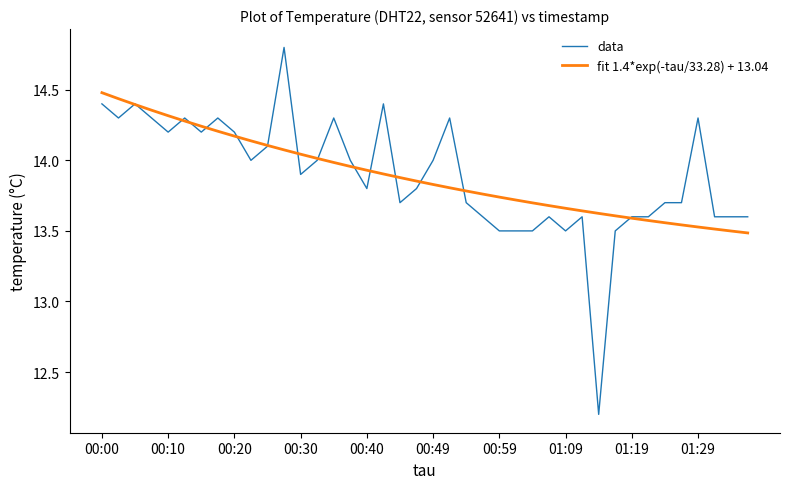

Which series ends up on top after the final intersection of data and fit 1.4*exp(-tau/33.28) + 13.04?

data